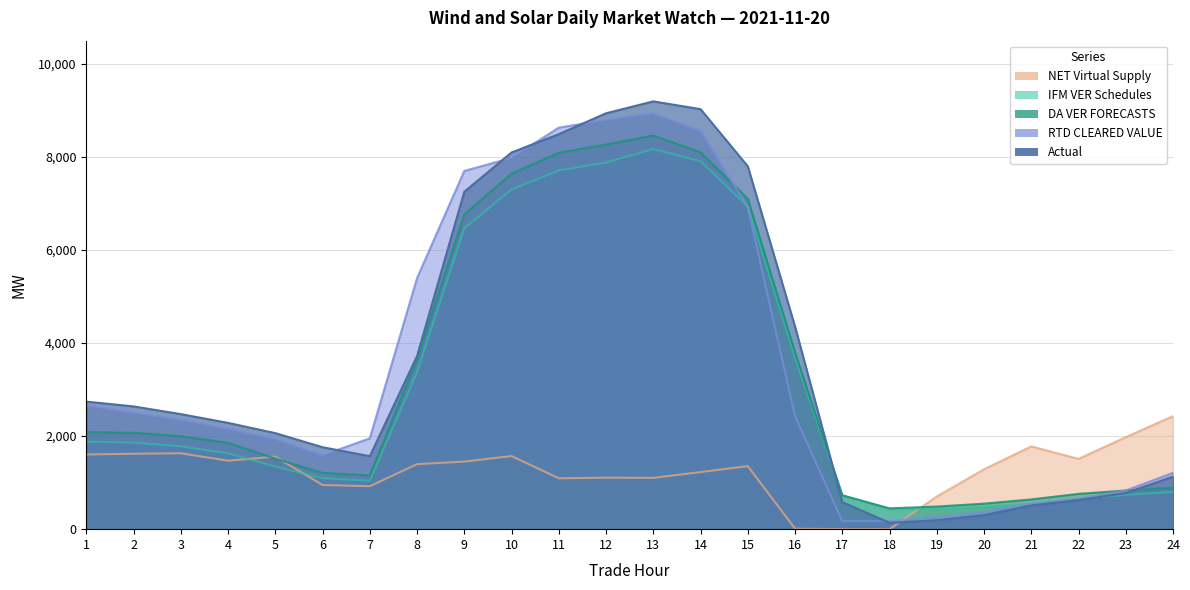

Between 8 and 18, which is larger?

8